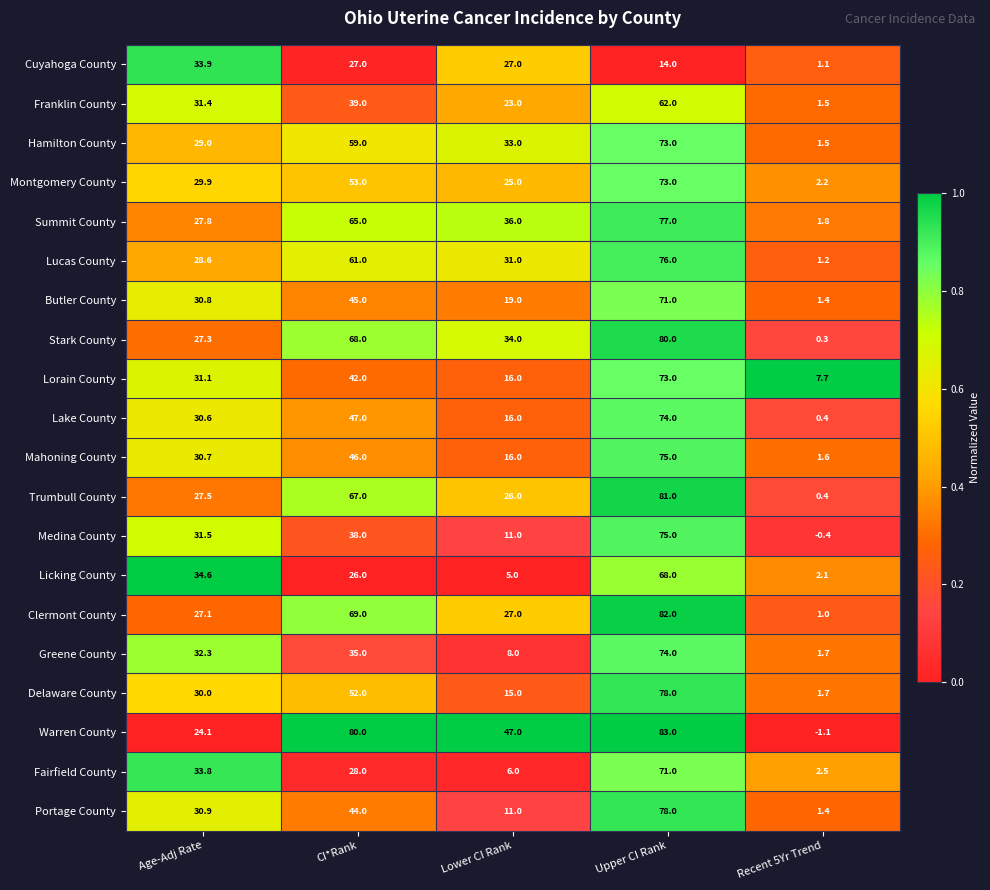

At which category is the sum across all series the highest?

Upper CI Rank